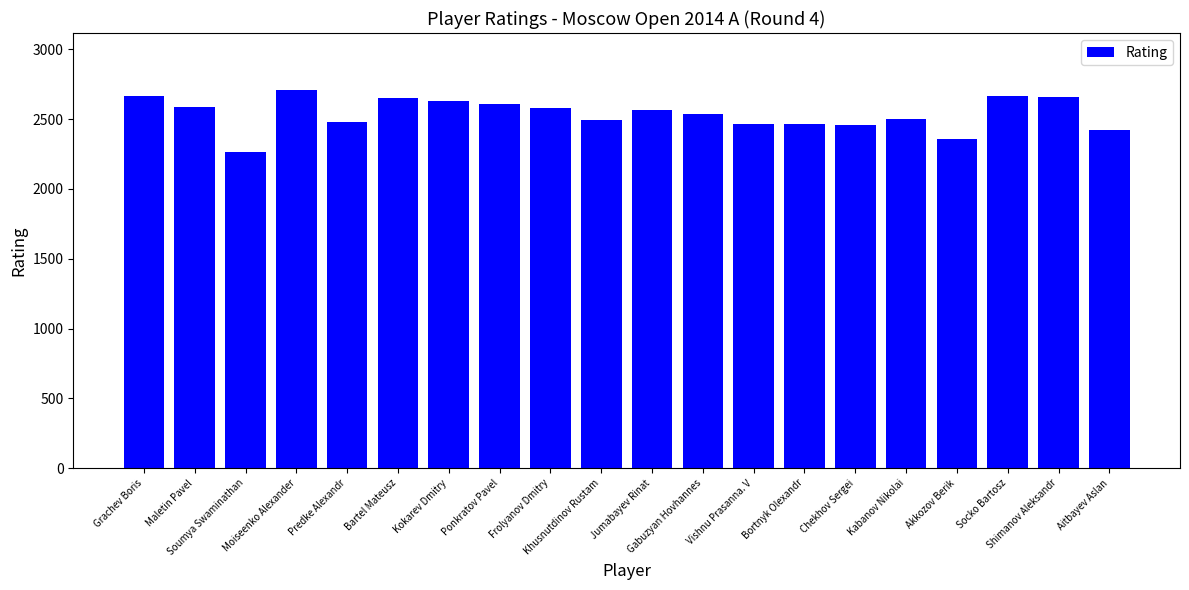

How many bars are there in total?

20